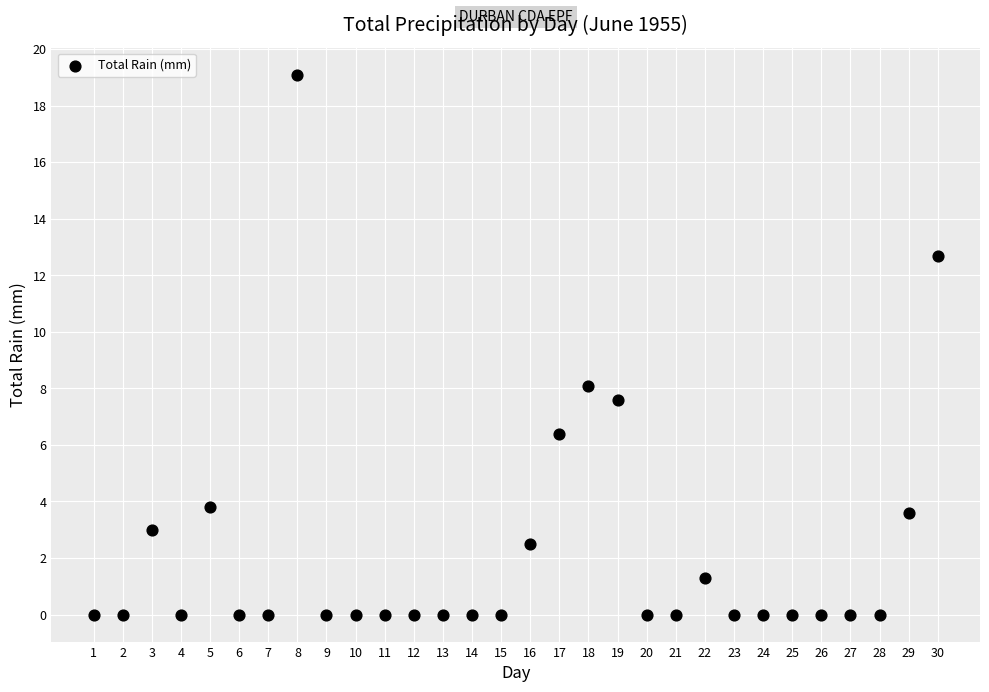

What Y value in the scatter plot is closest to 9?

8.1